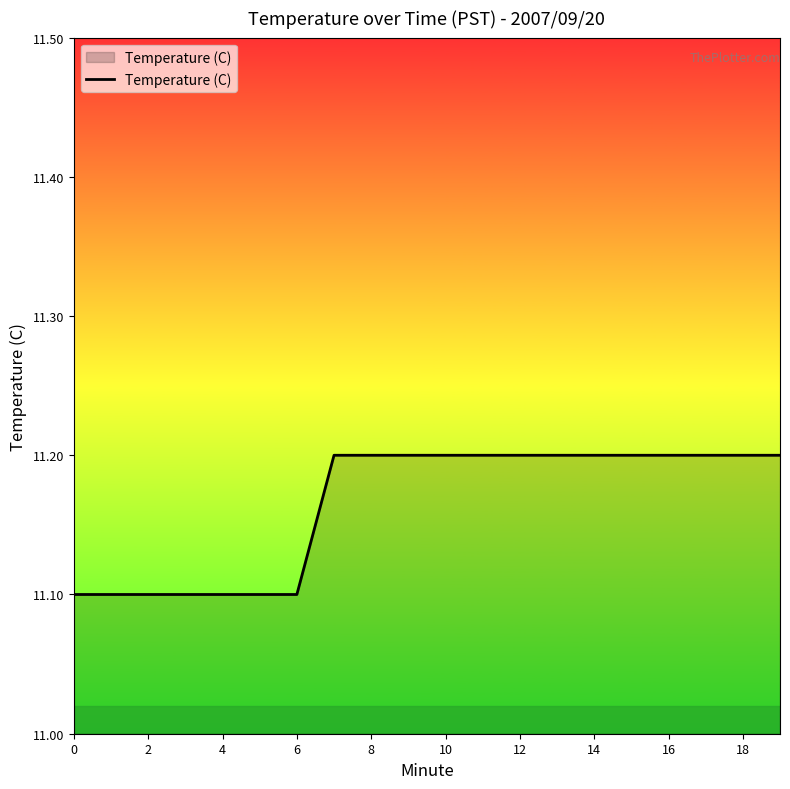

What is the maximum value shown in the chart?

11.2